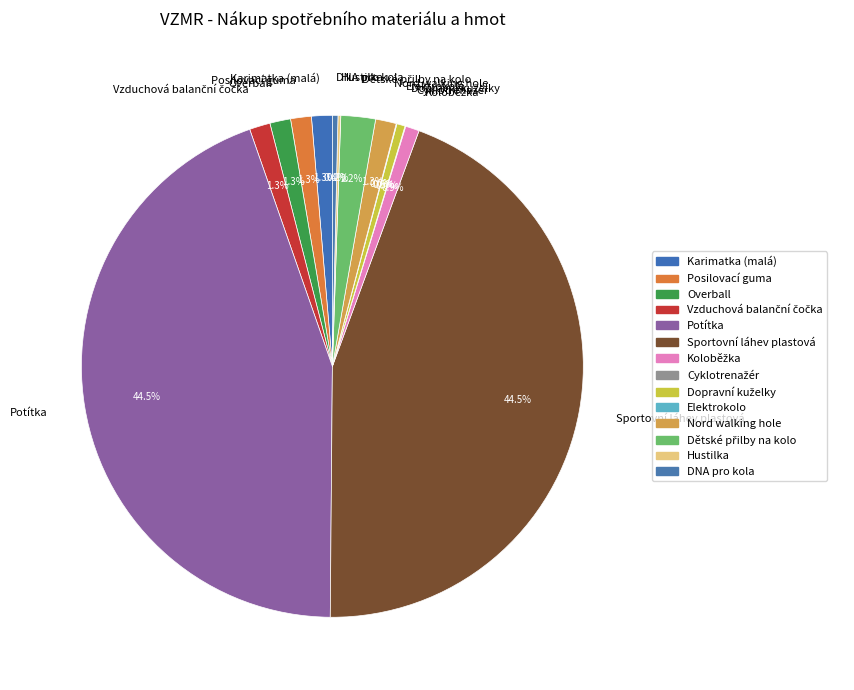

True or false: Karimatka (malá) accounts for 14% of the total.

False